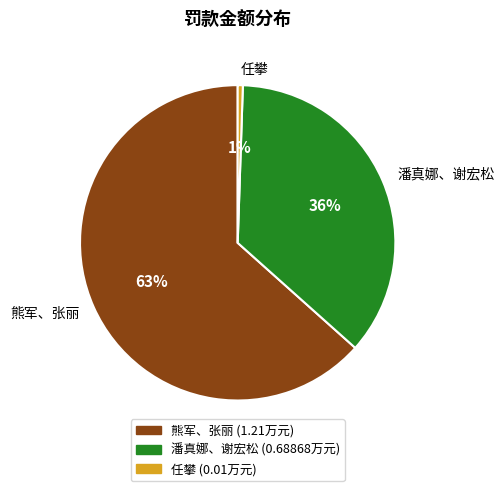

To the nearest percent, what portion does 潘真娜、谢宏松 represent?

36%